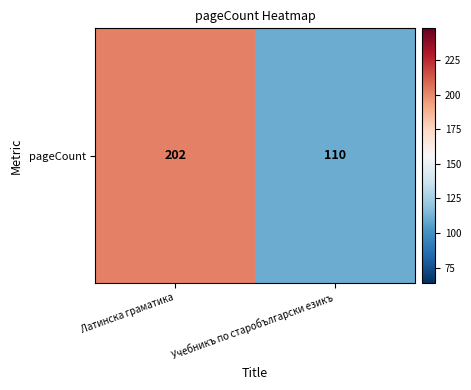

Between Учебникъ по старобългарски езикъ and Латинска граматика, which is larger?

Латинска граматика